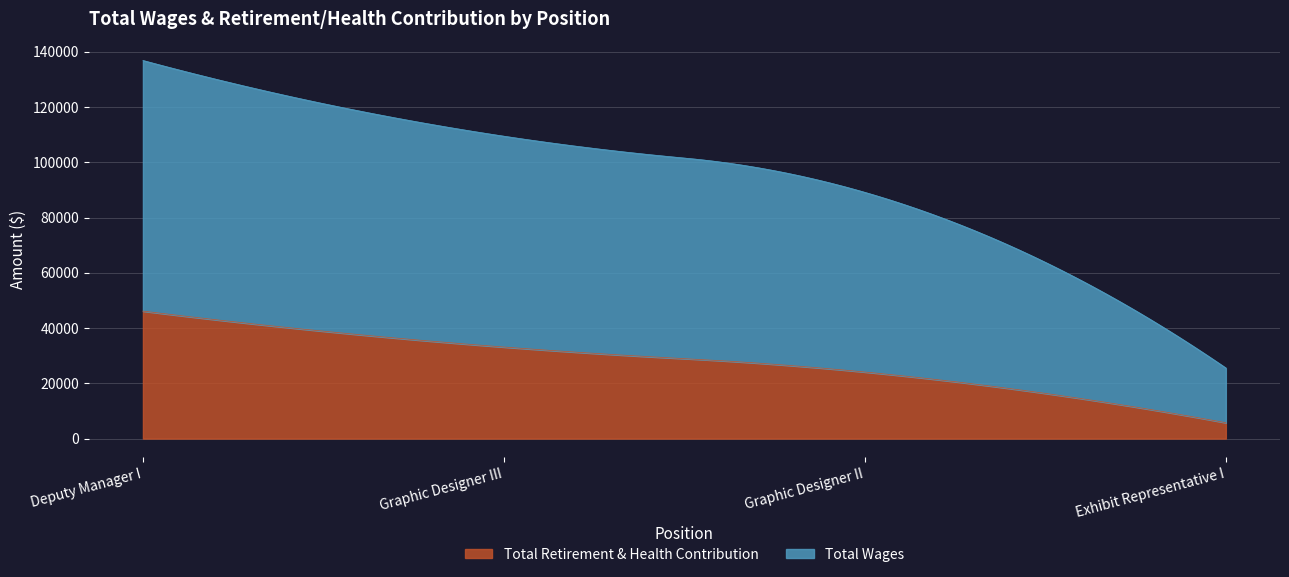

How many values in the Total Wages series are below 76322?

2